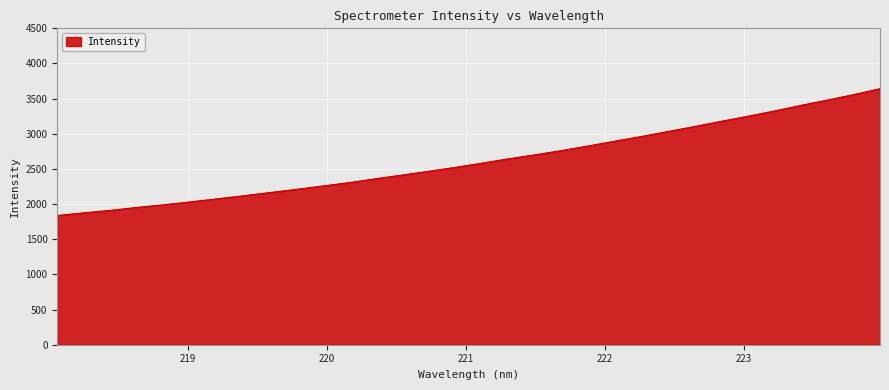

What is the minimum value shown in the chart?

1838.6